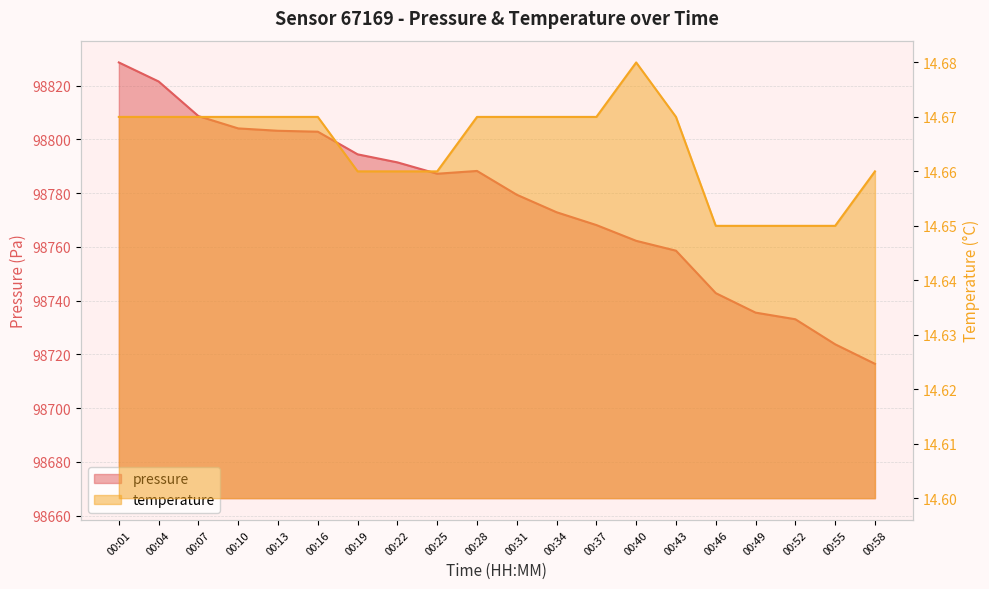

True or false: pressure and temperature intersect in this chart.

False